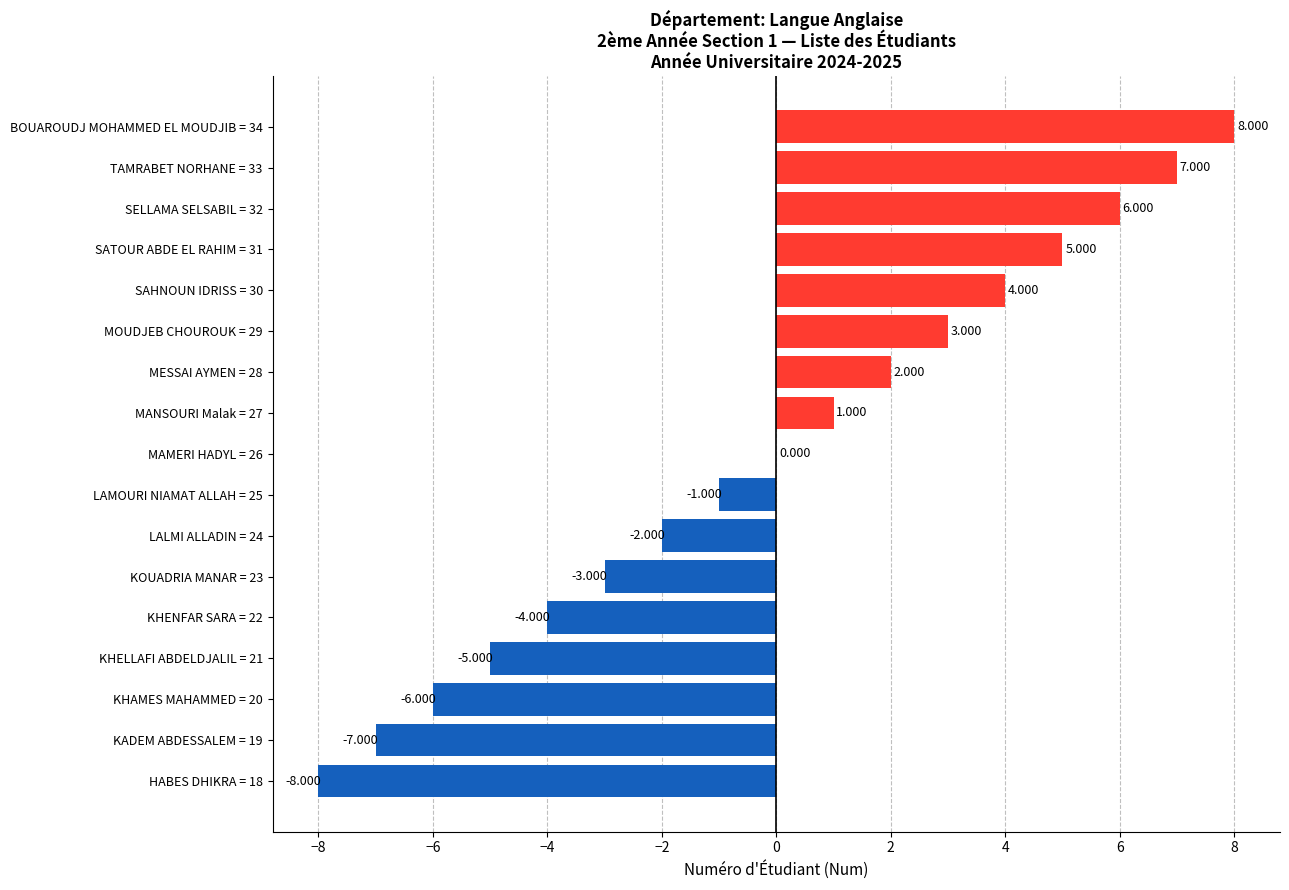

How many categories are shown in the chart?

17